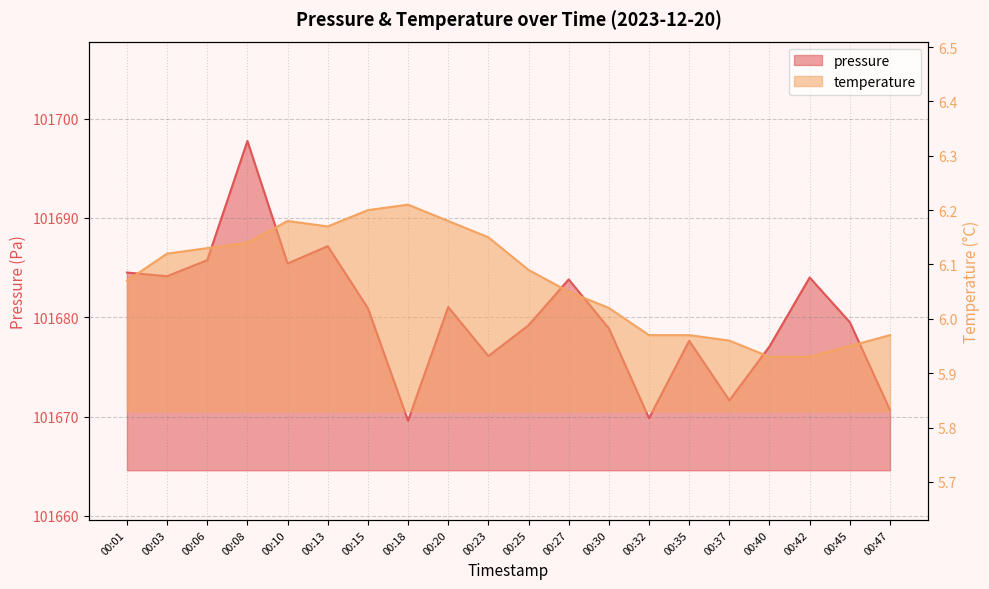

Rank the series by their average value, from lowest to highest.

temperature, pressure